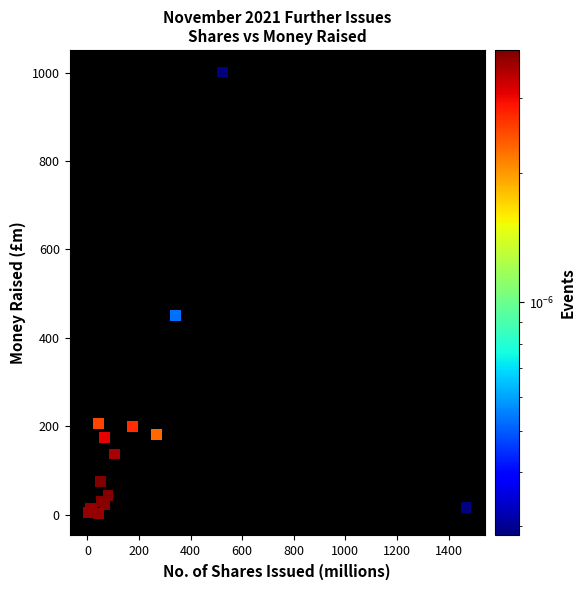

What Y value in the scatter plot is closest to 502?

450.0